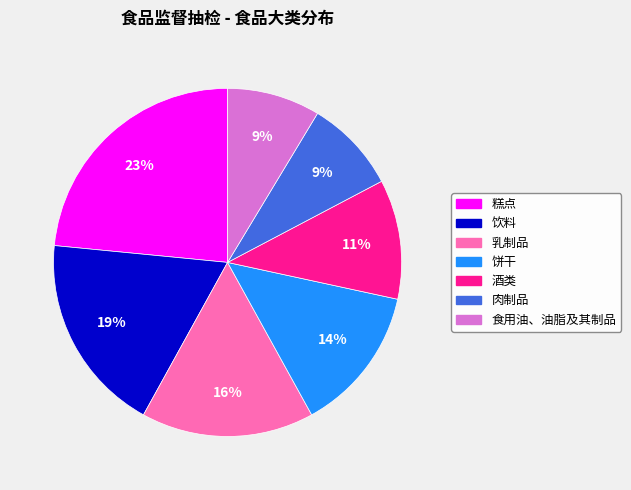

Is 糕点 the majority of the pie?

No